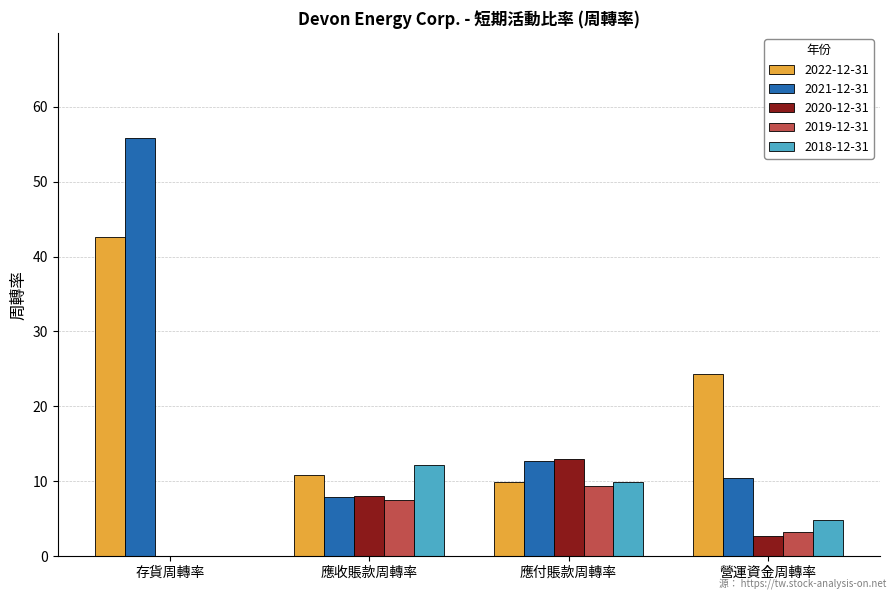

What is the average value of the 2020-12-31 series?

5.9